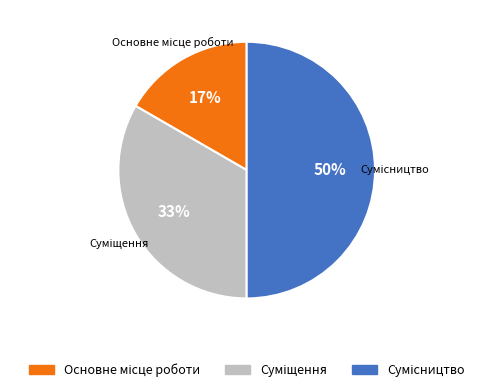

To the nearest percent, what is the average slice percentage?

33%